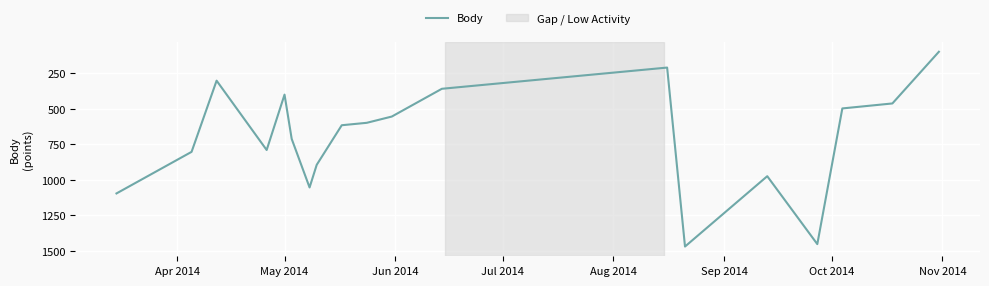

What is the smallest value displayed?

101